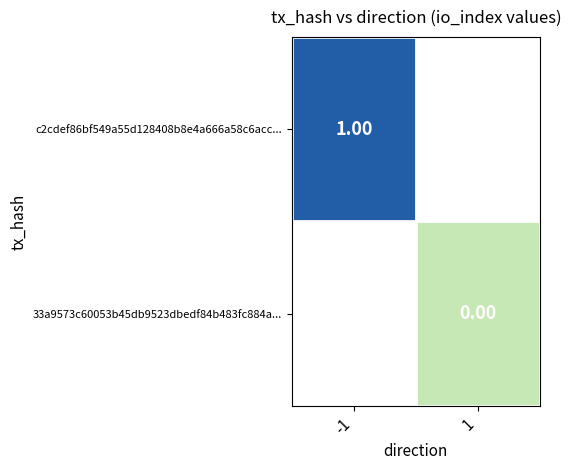

Read the c2cdef86bf549a55d128408b8e4a666a58c6acc... value at -1.

1.0